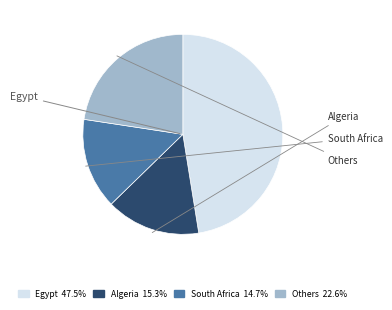

Is there a majority slice in this chart?

No